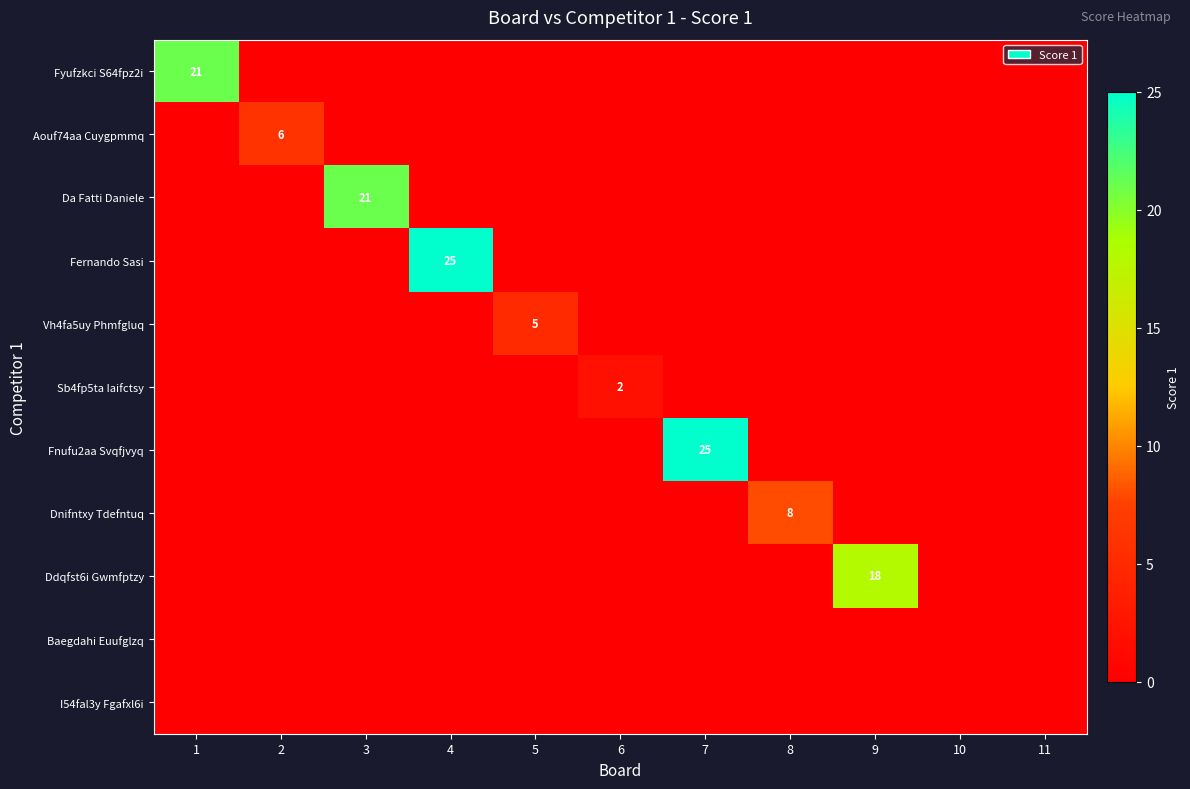

At how many categories does at least one series exceed 15?

5